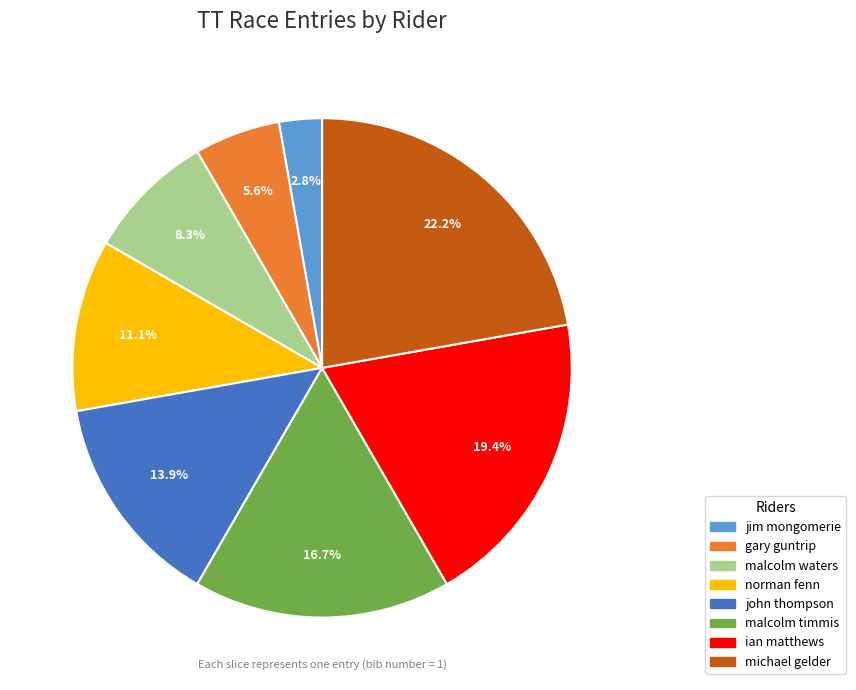

Which has a higher value, jim mongomerie or norman fenn?

norman fenn